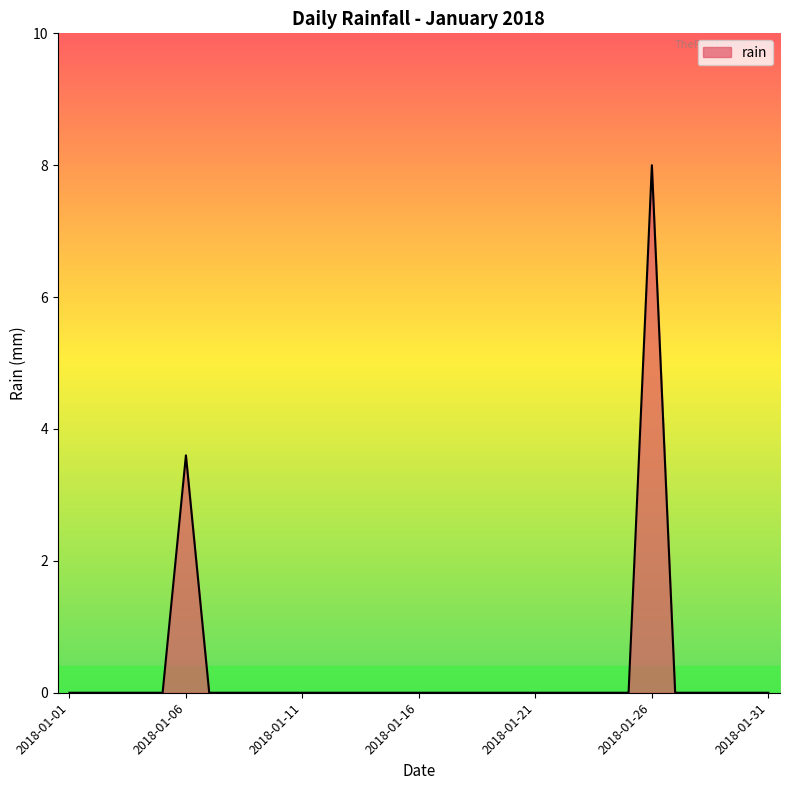

What is the average value?

0.4